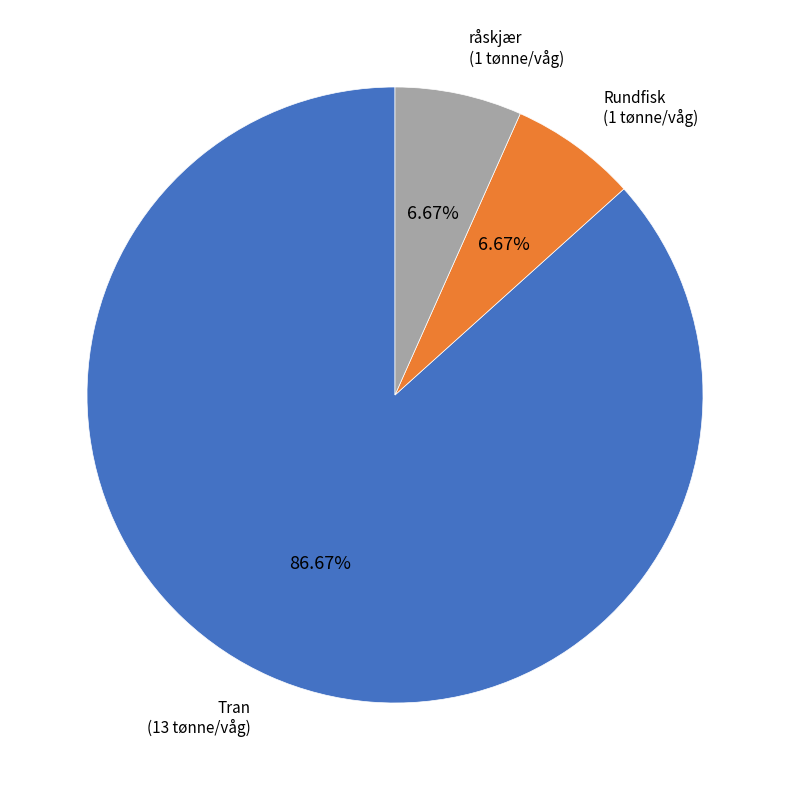

True or false: råskjær accounts for 7% of the total.

True